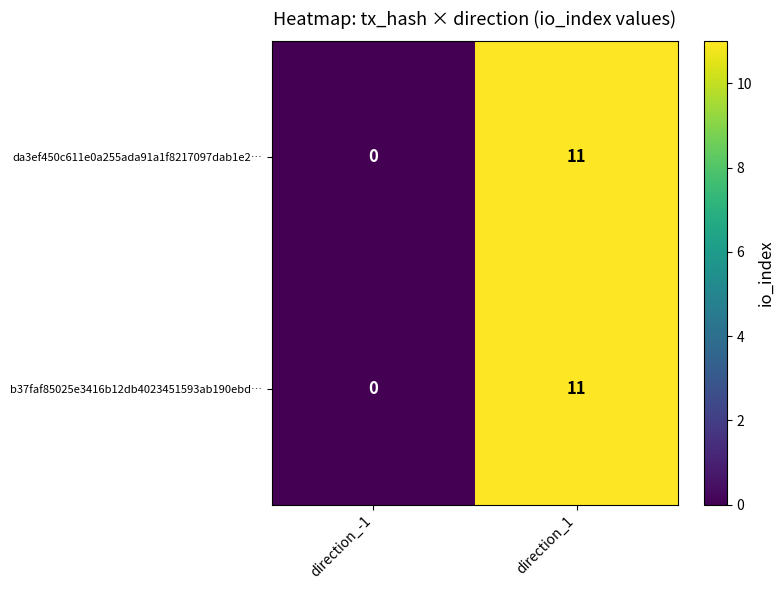

The b37faf85025e3416b12db4023451593ab190ebd… series shows -5 at direction_-1. True or false?

False